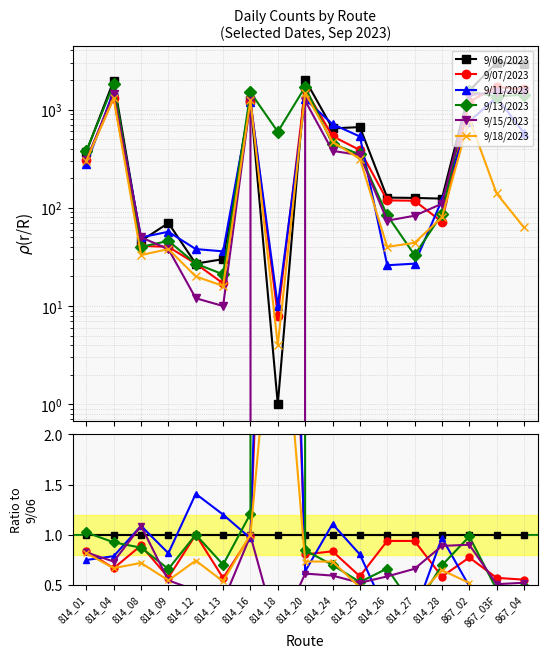

The value of 9/18/2023 at 814_26 is 0.3. True or false?

True